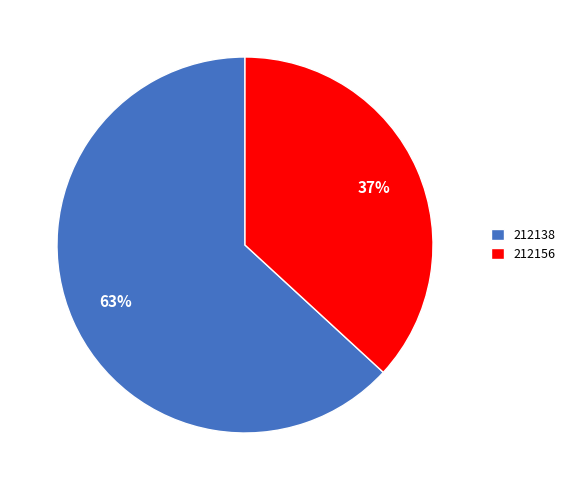

To the nearest percent, what is the combined percentage of 212138 and 212156?

100%